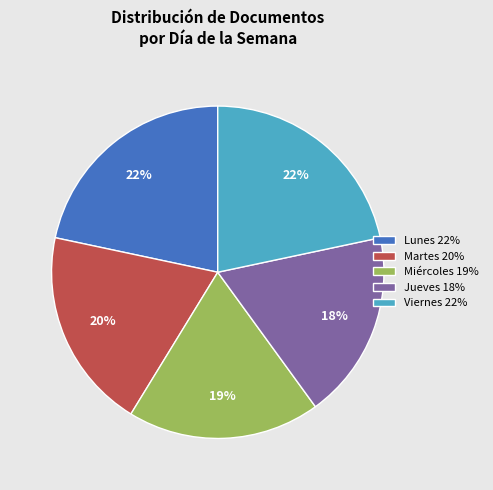

Is it true that Lunes is 22% of the pie?

True